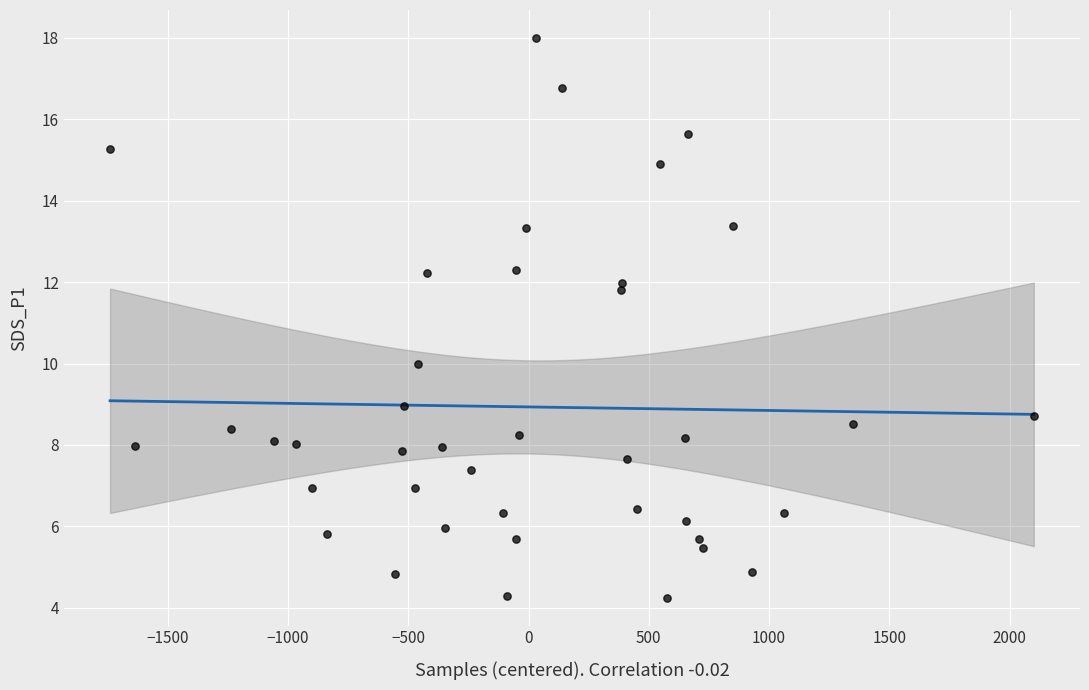

What is the range of X values (max minus min)?

3840.0